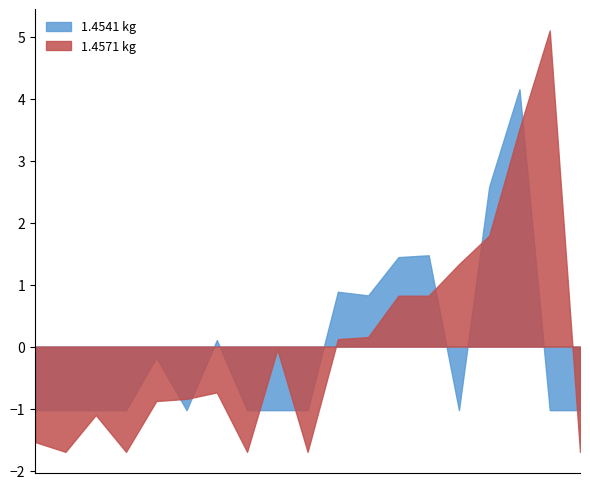

List the series in order of their peak value, highest first.

1.4571 kg, 1.4541 kg